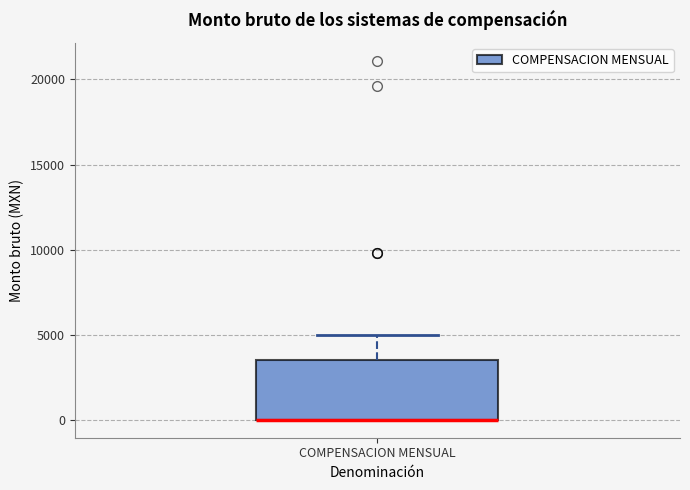

Where is the lower edge of the box for COMPENSACION MENSUAL on the y-axis? The values are not printed on the chart, so give them approximately, as read against the axis.

0